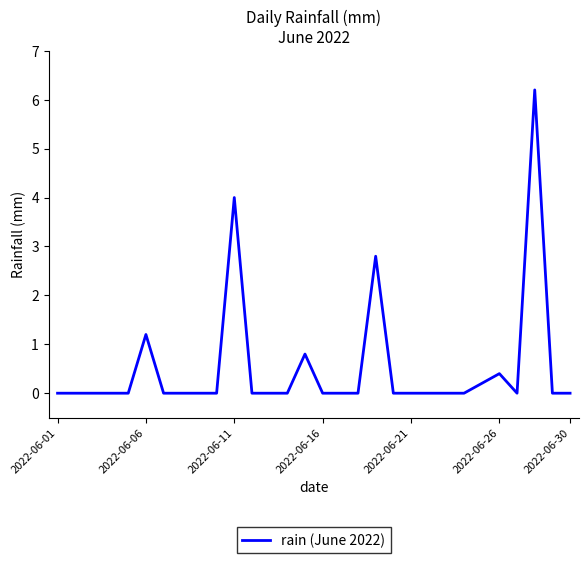

How many series are shown in this chart?

1